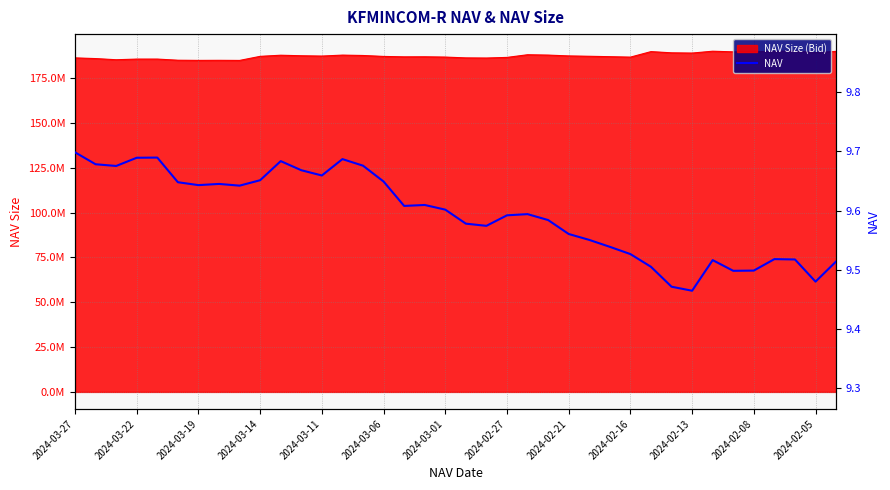

True or false: the data shows 16.2 at 2024-03-27.

False